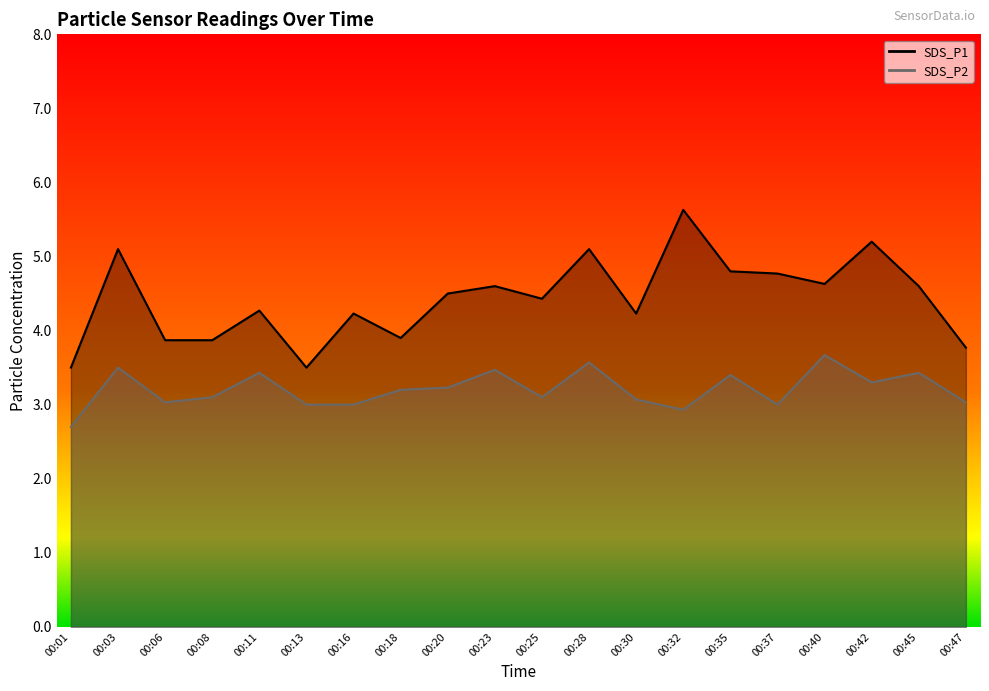

In SDS_P1, how many points are higher than both neighbors (excluding endpoints)?

7